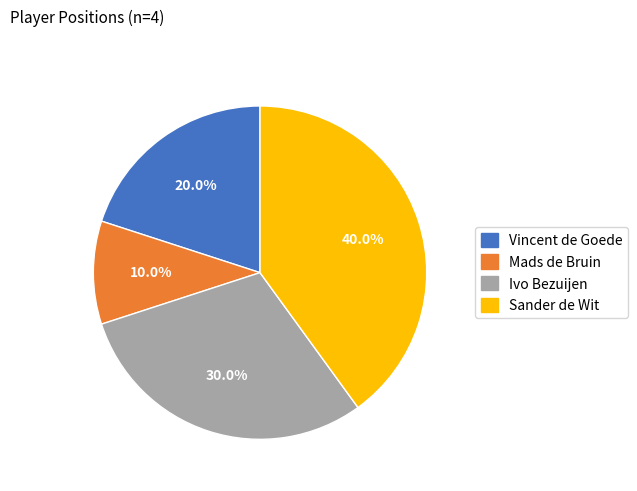

Approximately how many times larger is the value at Ivo Bezuijen compared to Mads de Bruin?

3.0